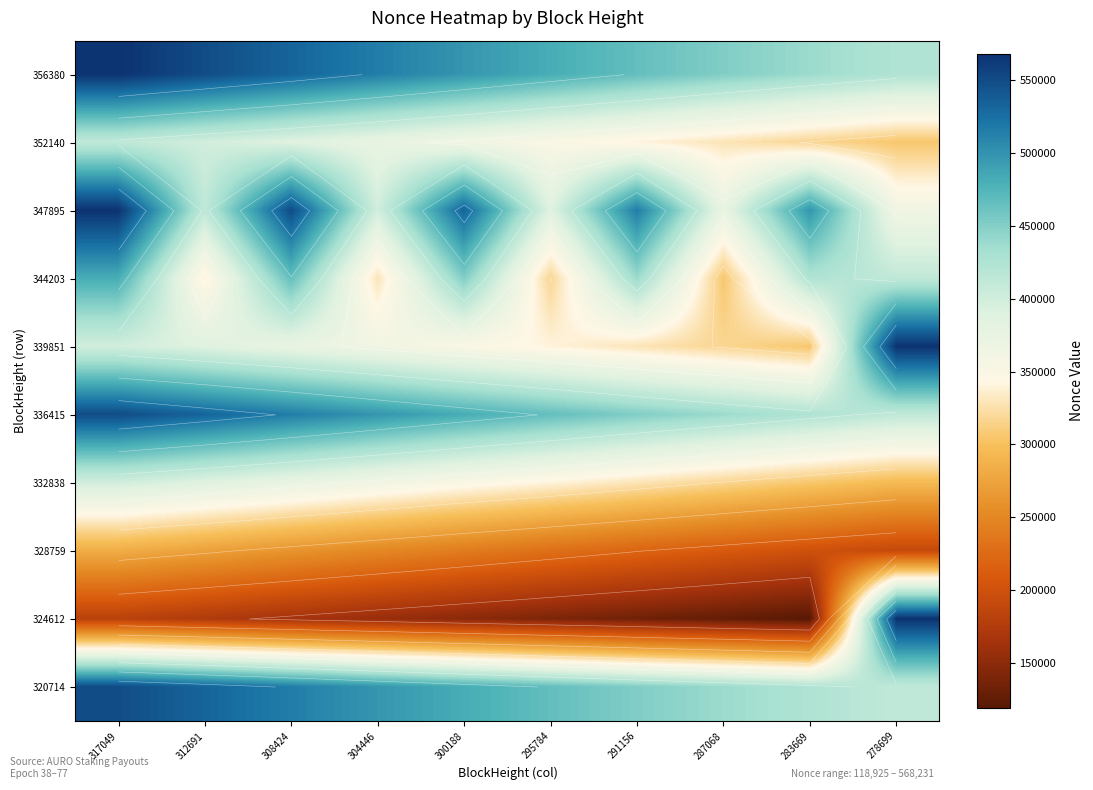

Which category has the highest value across all series?

317049